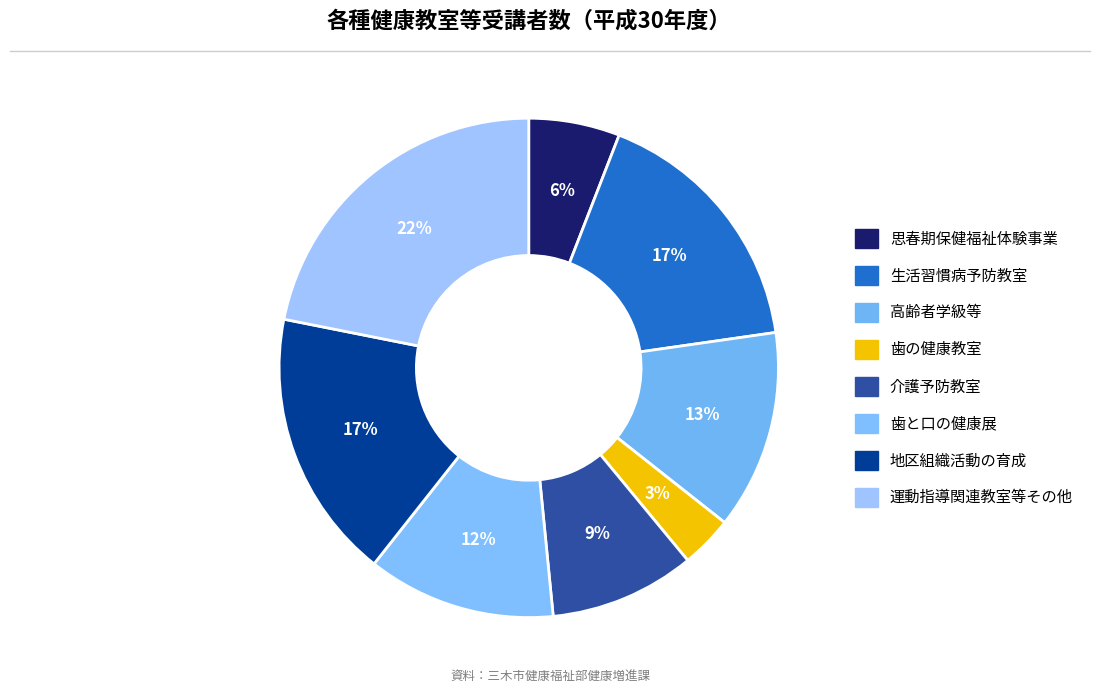

Between 介護予防教室 and 生活習慣病予防教室, which is larger?

生活習慣病予防教室